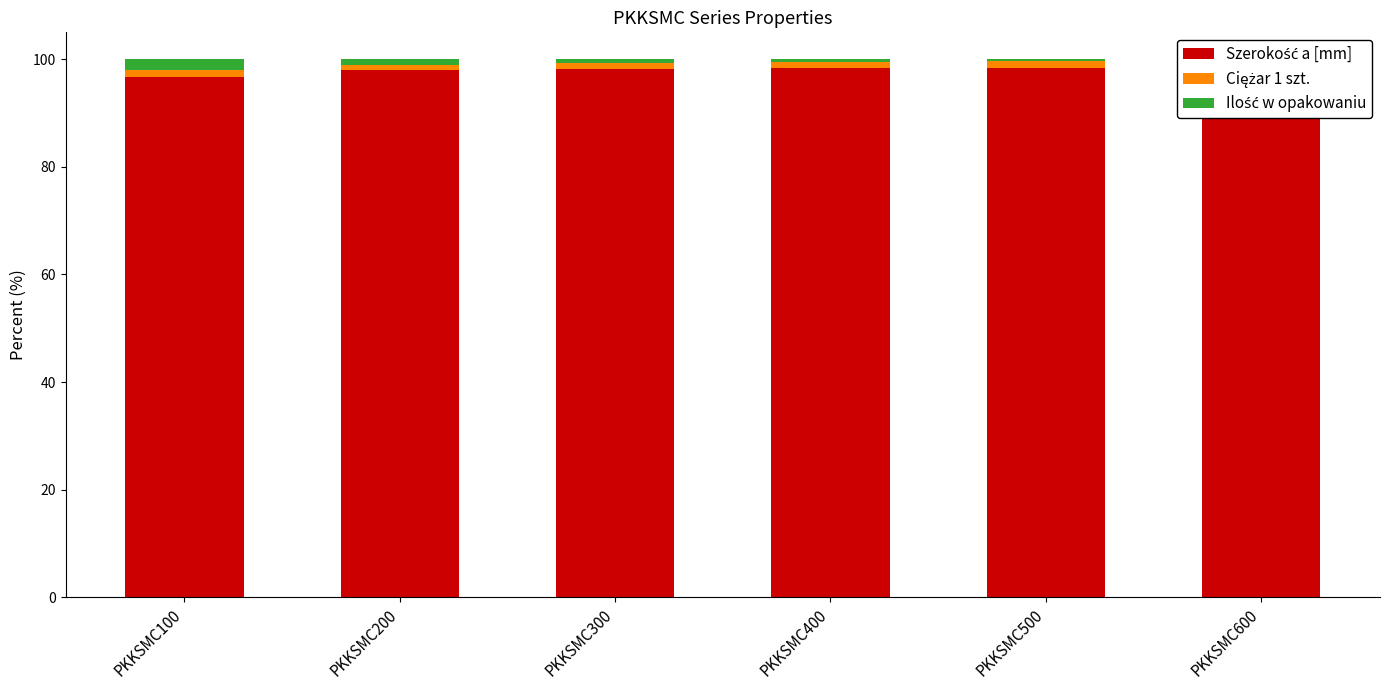

At how many categories does at least one series exceed 22?

6